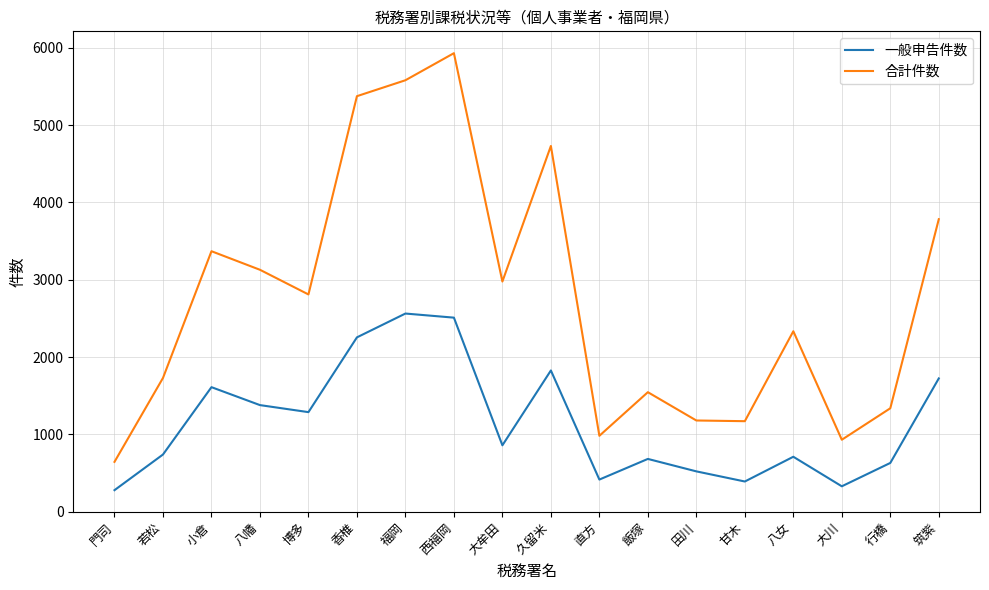

Count the number of categories in the chart.

18